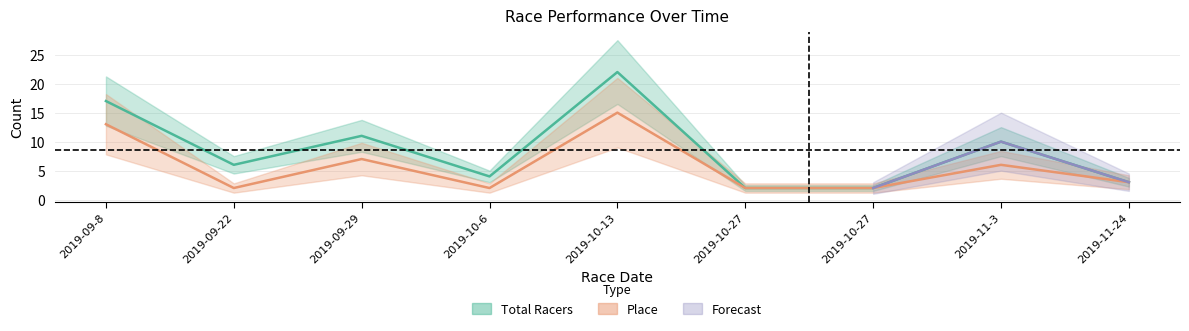

What is the average value of the Total Racers series?

9